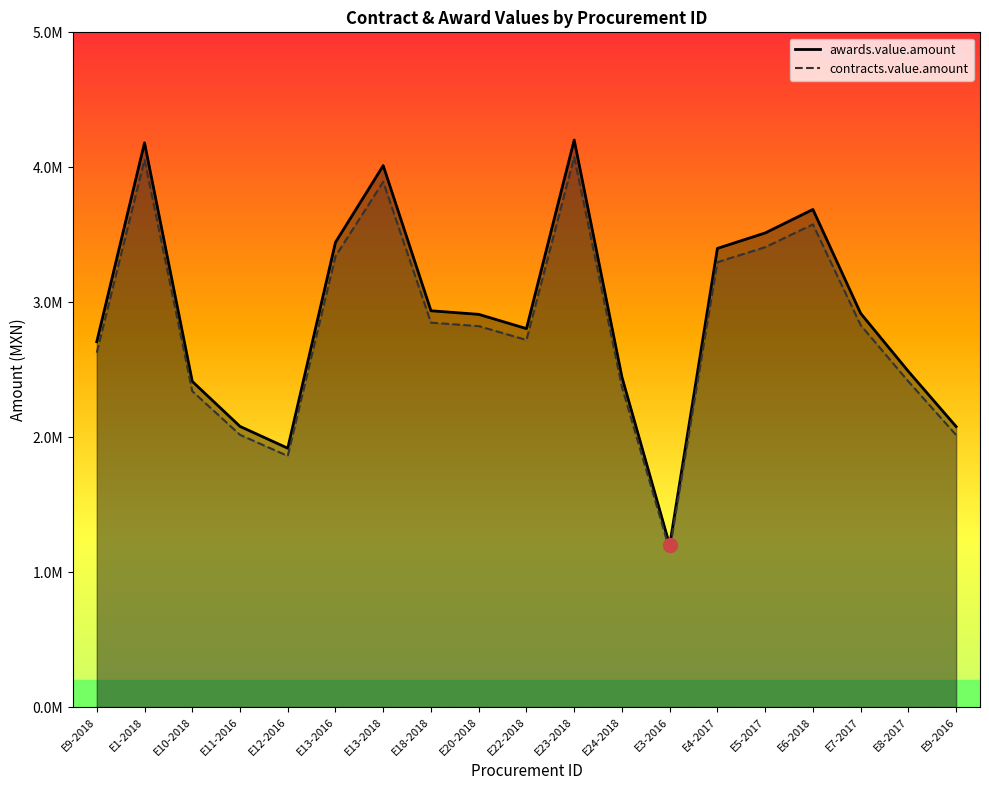

Which category has the highest value across all series?

E23-2018